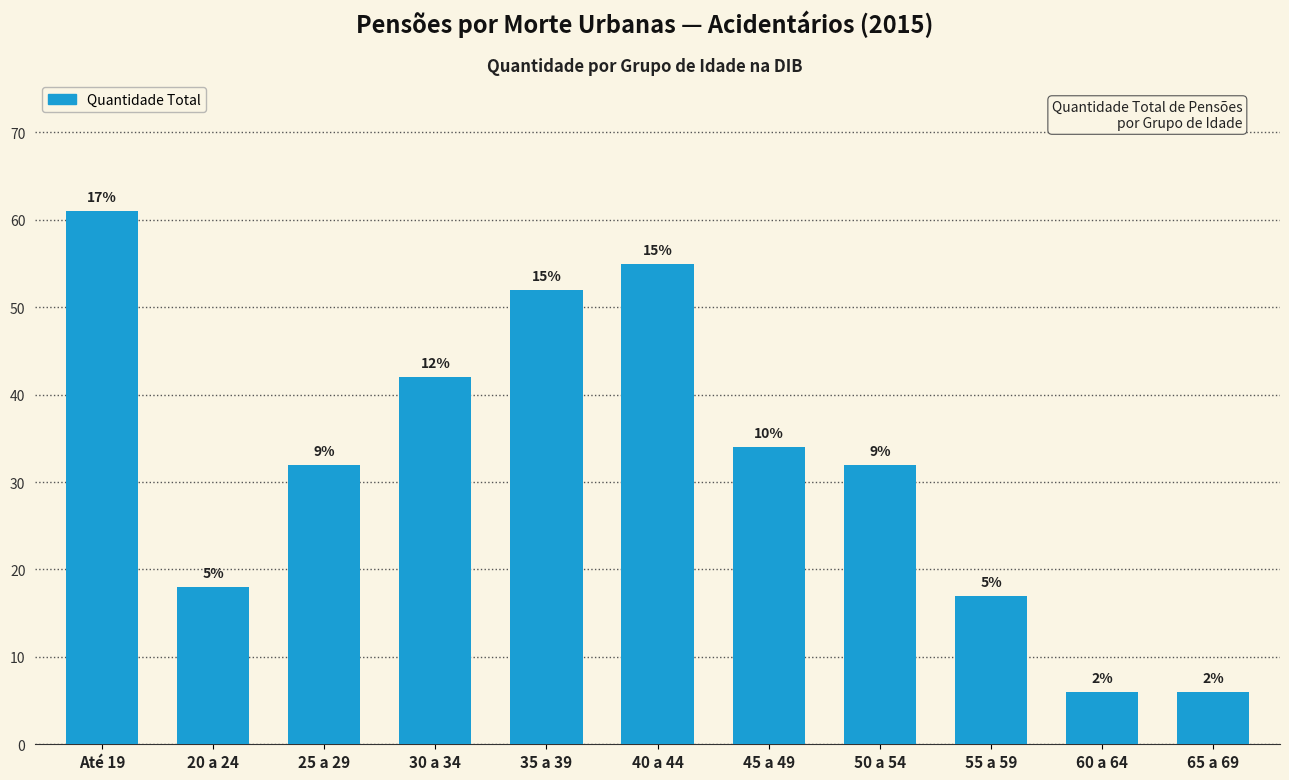

How many bars are there in total?

11